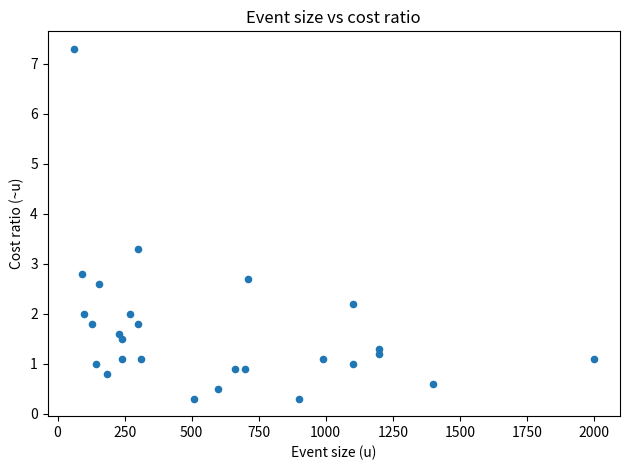

What Y value in the scatter plot is closest to 3?

2.8